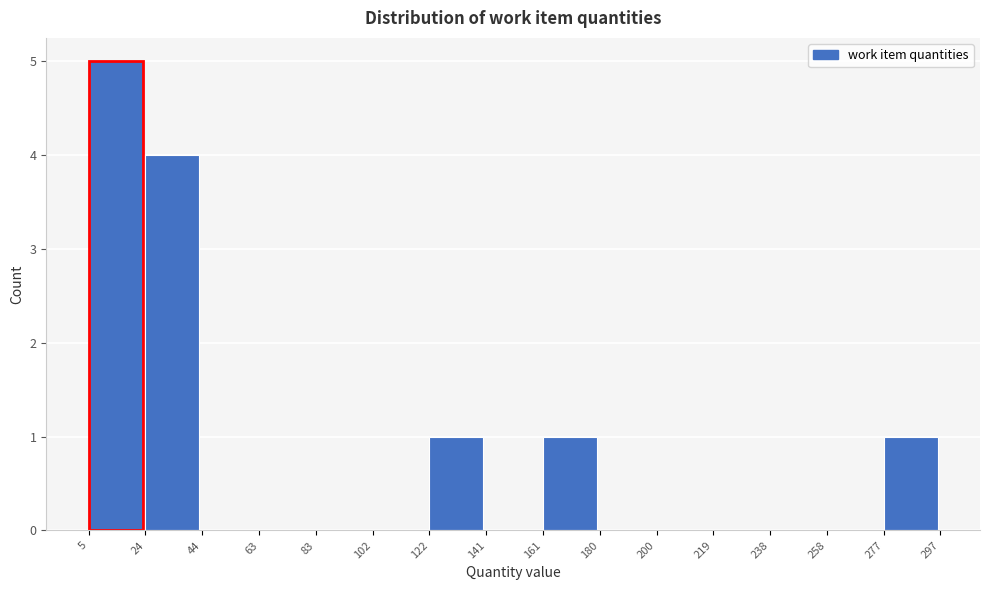

Reading left to right, transcribe this chart: for each bar, give the range it covers on the x-axis and its height. The values are not printed on the chart, so give them approximately, as read against the axis.

5 to 24: 5
24 to 44: 4
44 to 63: 0
63 to 83: 0
83 to 102: 0
102 to 122: 0
122 to 141: 1
141 to 161: 0
161 to 180: 1
180 to 200: 0
200 to 219: 0
219 to 238: 0
238 to 258: 0
258 to 277: 0
277 to 297: 1